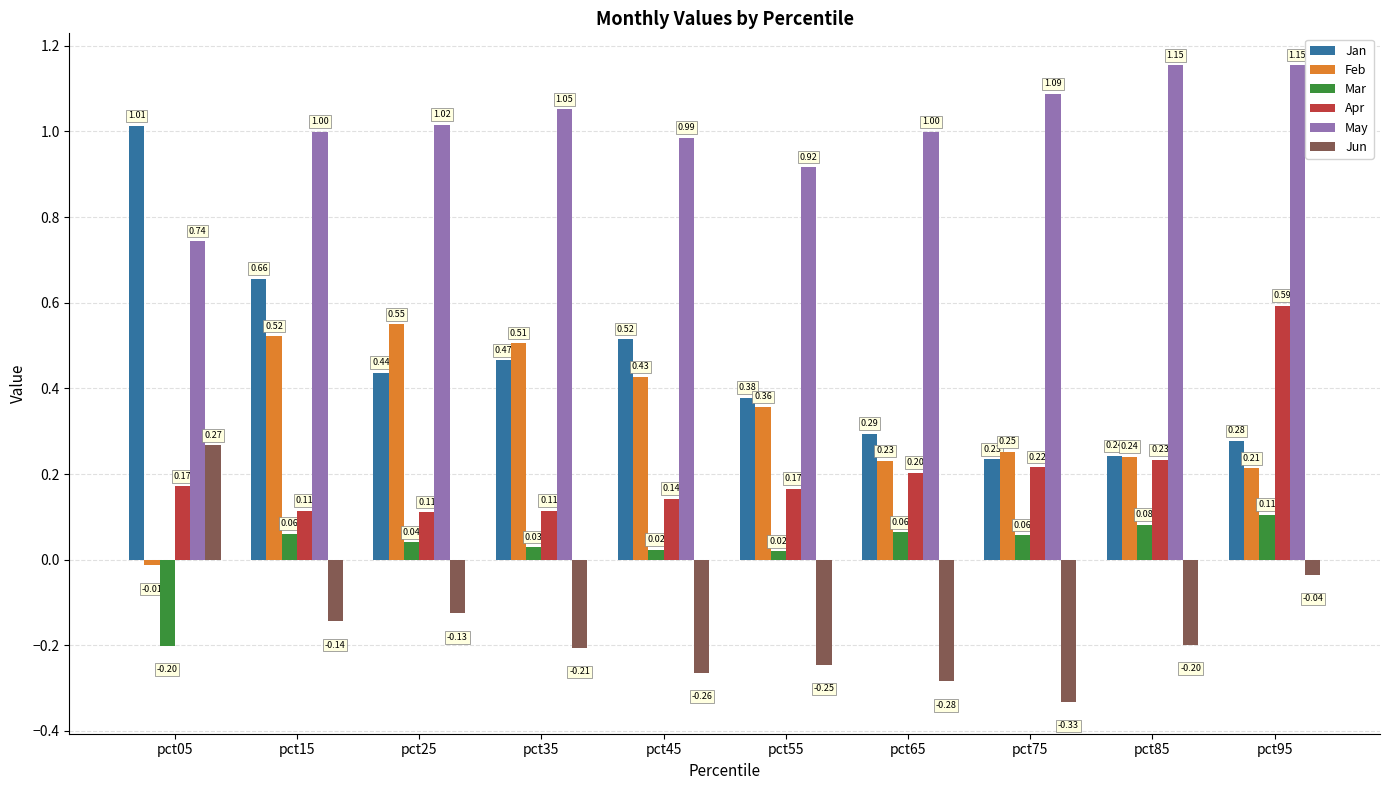

How many bars are there in total?

60